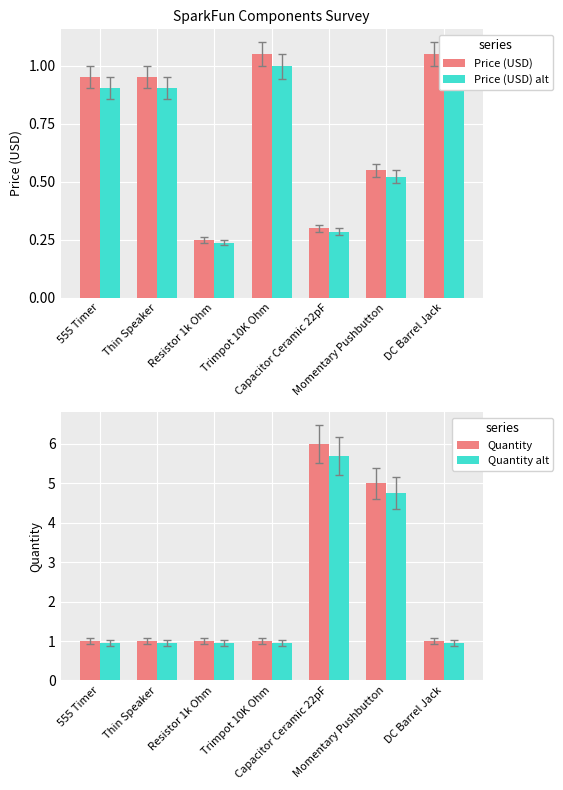

How many categories are shown in the chart?

7